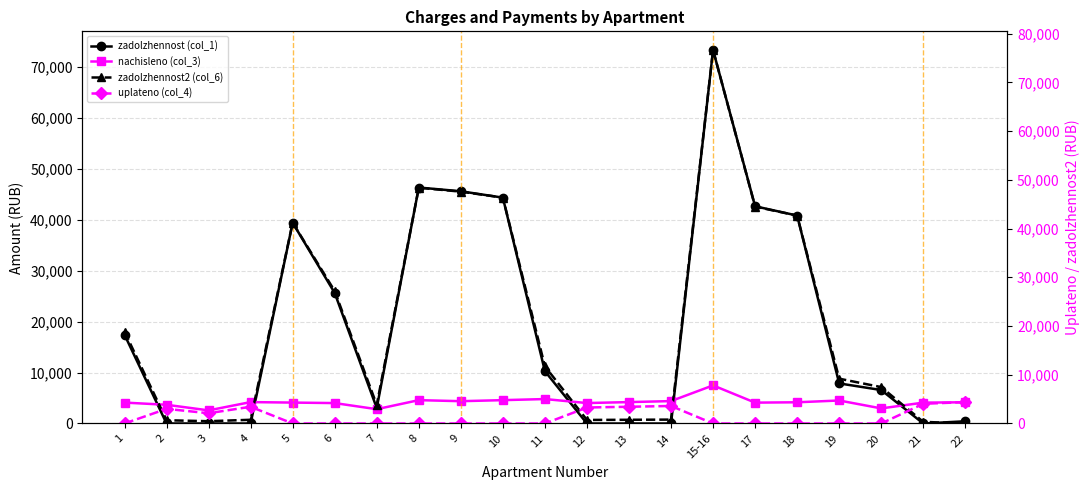

What is the difference between the highest and lowest values at 1?

18866.2